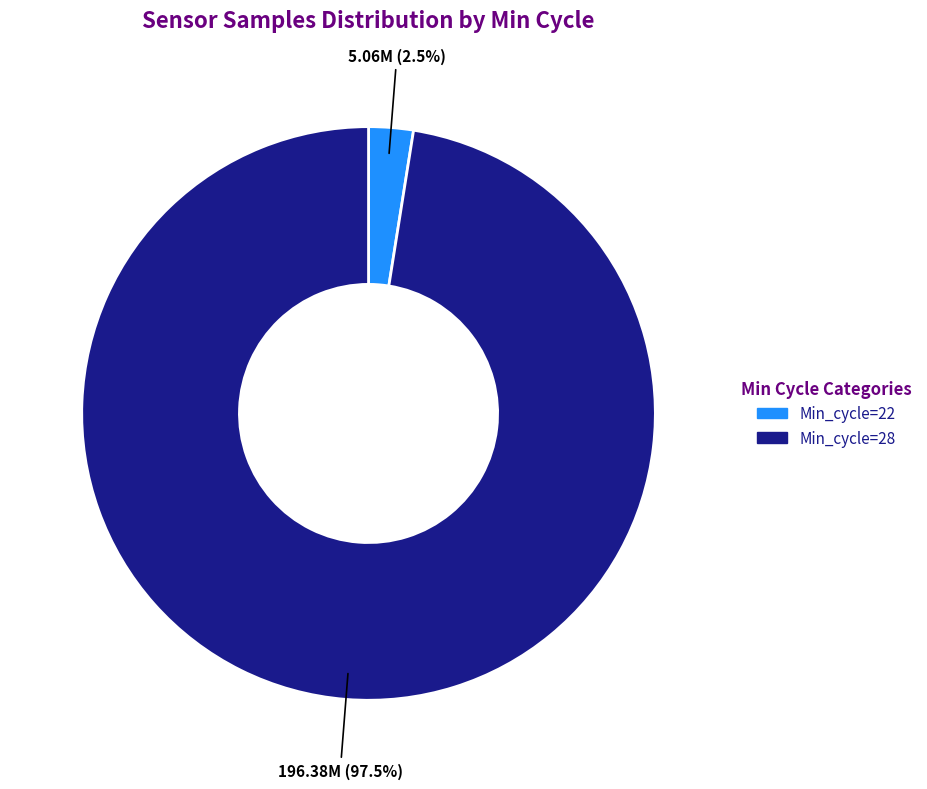

How many segments does this pie chart have?

2